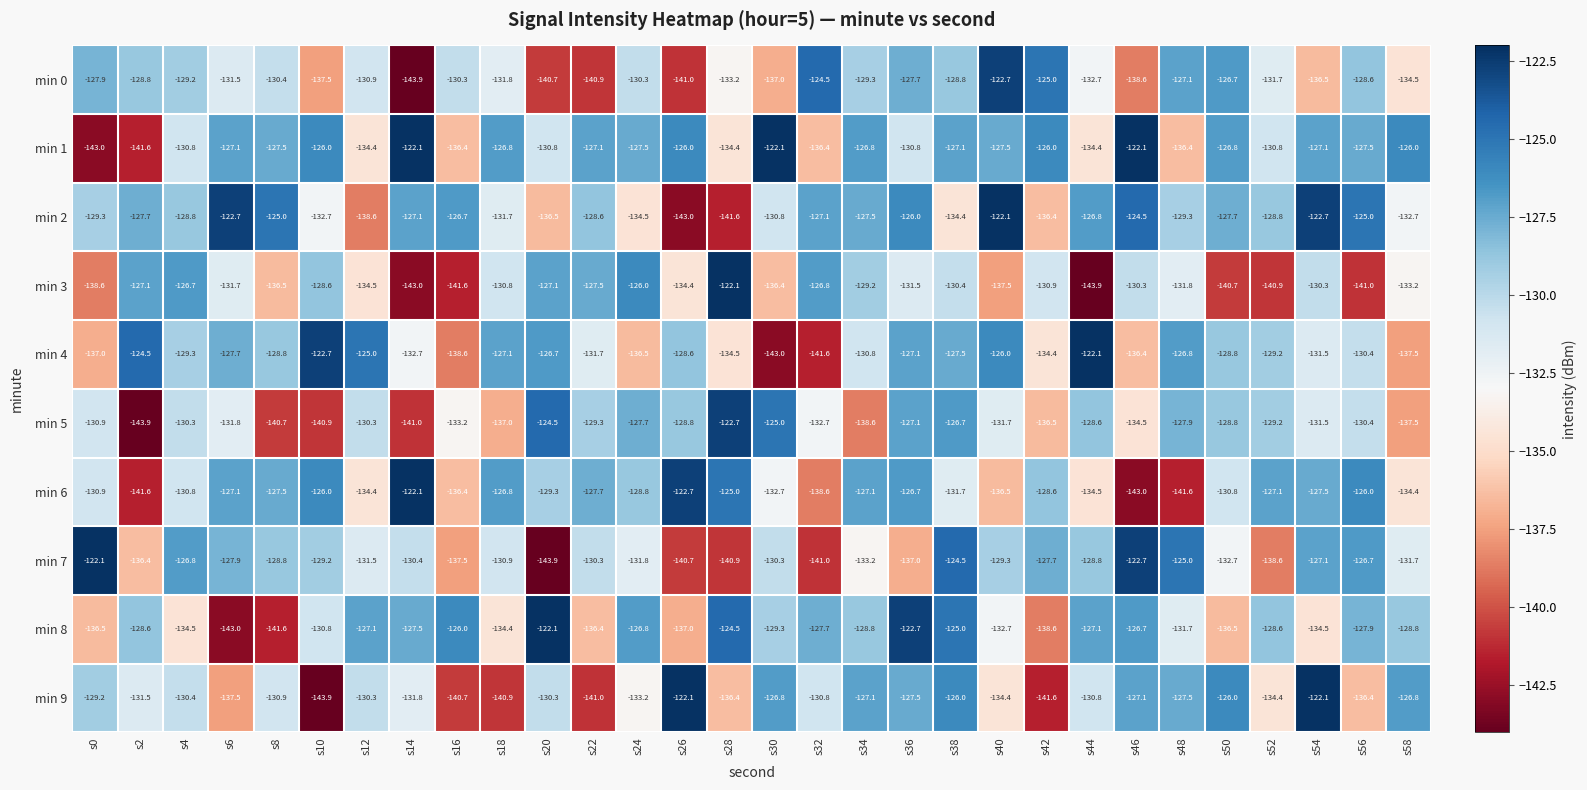

What is the average value of the min 6 series?

-130.8